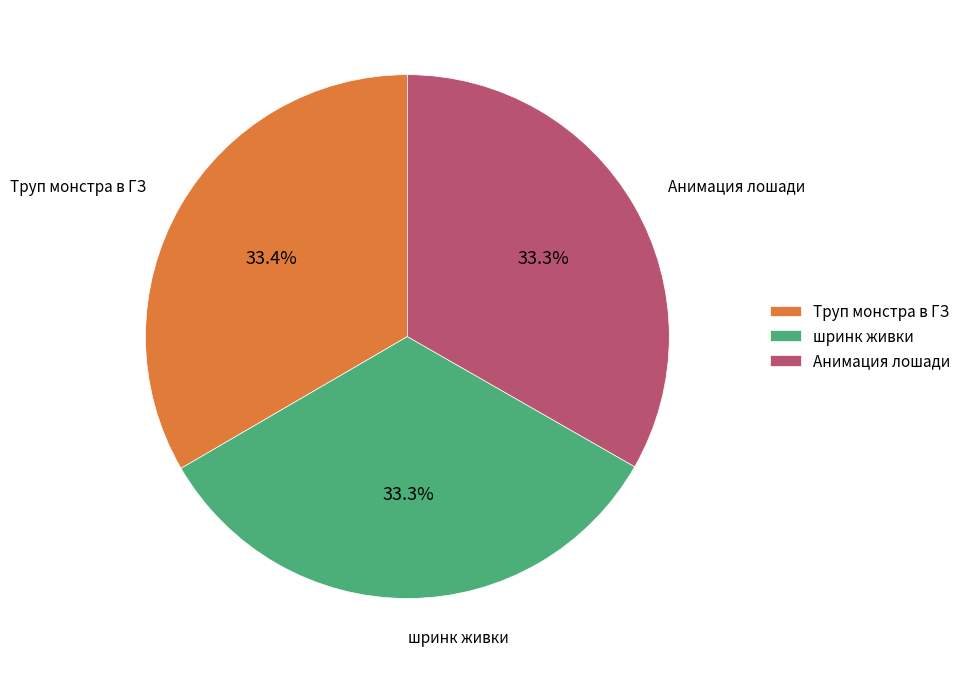

What is the ratio of the value at шринк живки to the value at Анимация лошади?

1.0